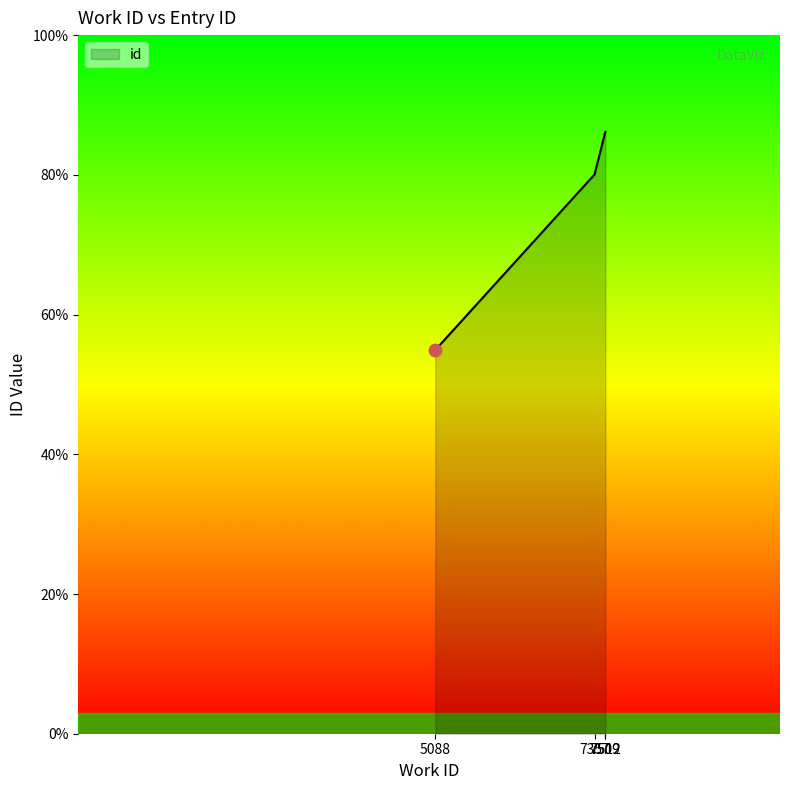

What is the ratio of the value at 5088 to the value at 7357?

0.7